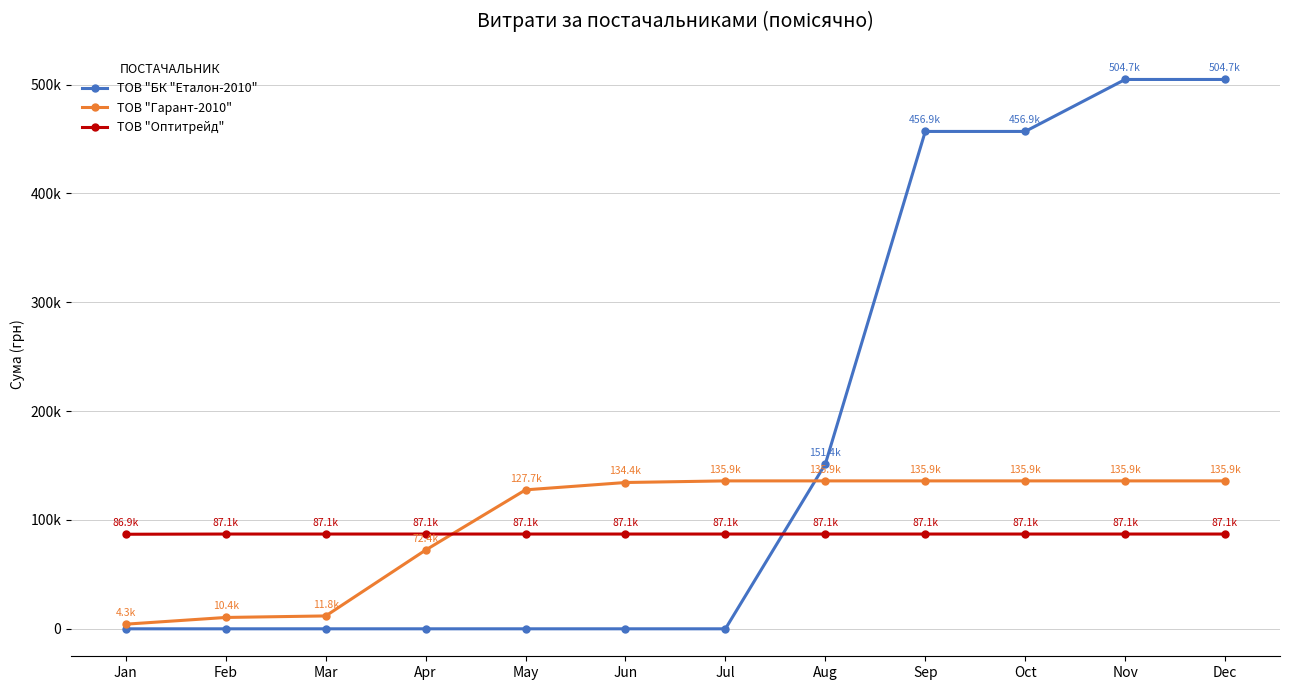

Which series ends up on top after the final intersection of ТОВ "Оптитрейд" and ТОВ "Гарант-2010"?

ТОВ "Гарант-2010"